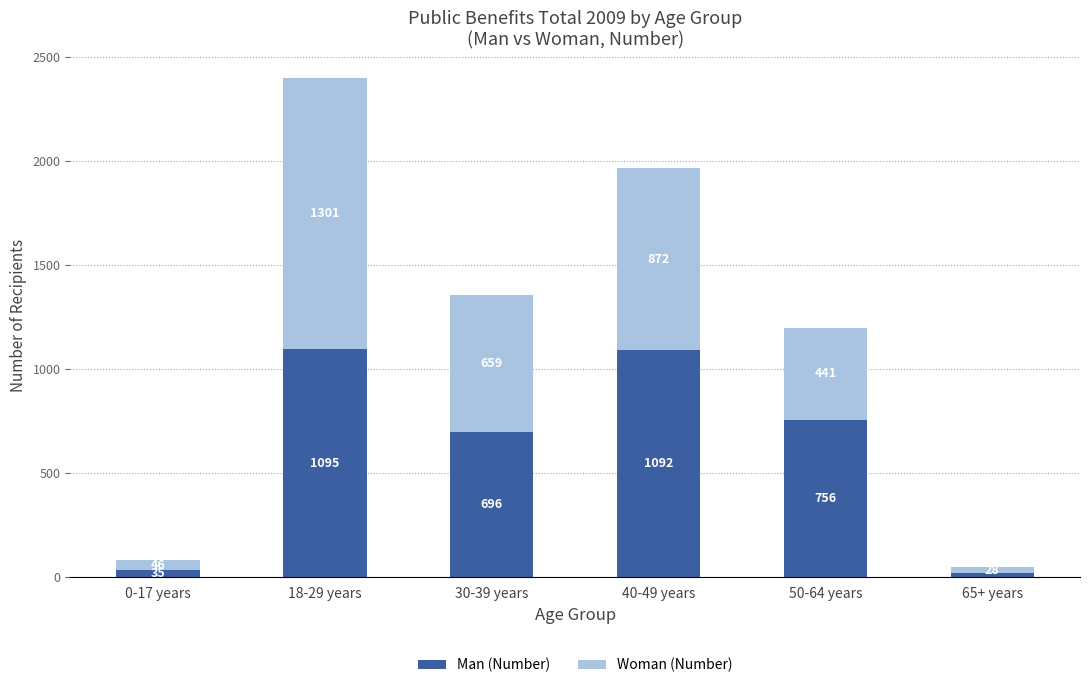

Reading left to right, transcribe the values for Man (Number).

0-17 years=35	18-29 years=1095	30-39 years=696	40-49 years=1092	50-64 years=756	65+ years=19